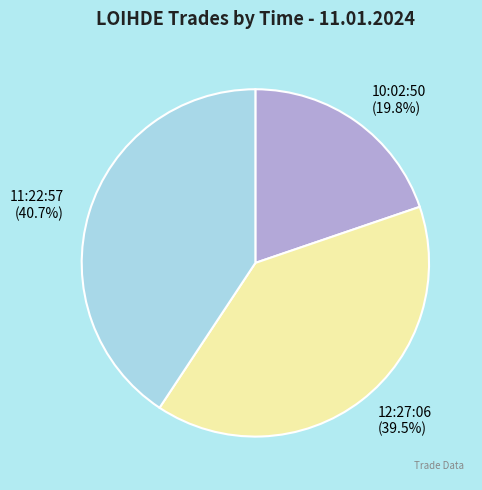

Rank the categories by value from highest to lowest.

11:22:57, 12:27:06, 10:02:50